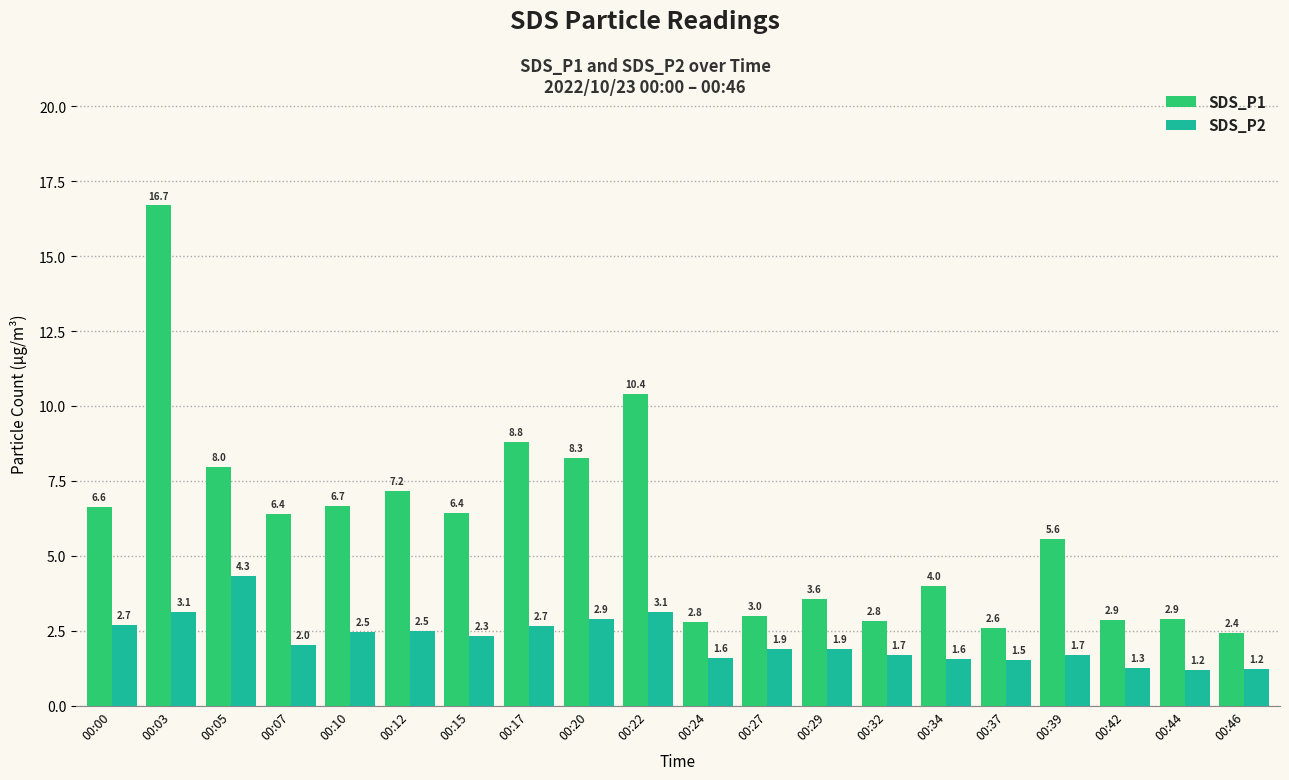

Reading left to right, list all the values displayed in this chart.

SDS_P1: 6.6	16.7	8.0	6.4	6.7	7.2	6.4	8.8	8.3	10.4	2.8	3.0	3.6	2.8	4.0	2.6	5.6	2.9	2.9	2.4
SDS_P2: 2.7	3.1	4.3	2.0	2.5	2.5	2.3	2.7	2.9	3.1	1.6	1.9	1.9	1.7	1.6	1.5	1.7	1.3	1.2	1.2